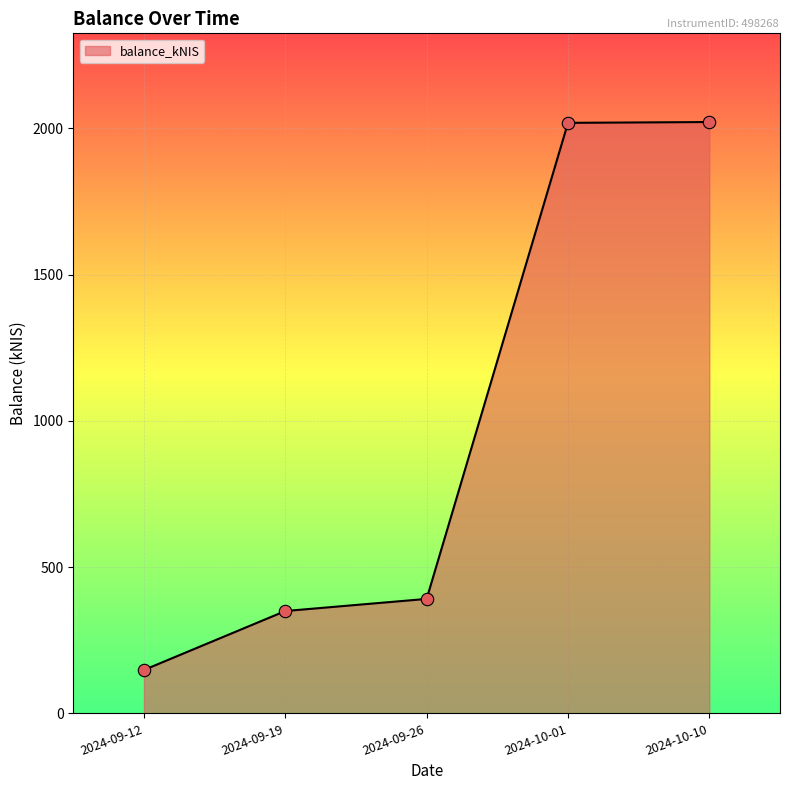

Which has a higher value, 2024-10-10 or 2024-09-12?

2024-10-10